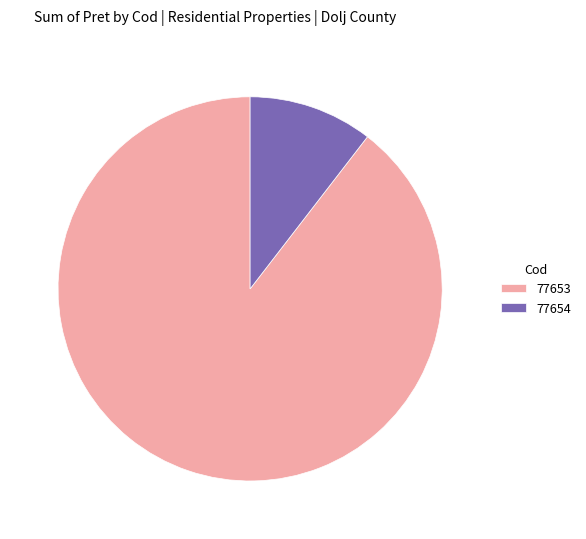

Which category accounts for the majority?

77653